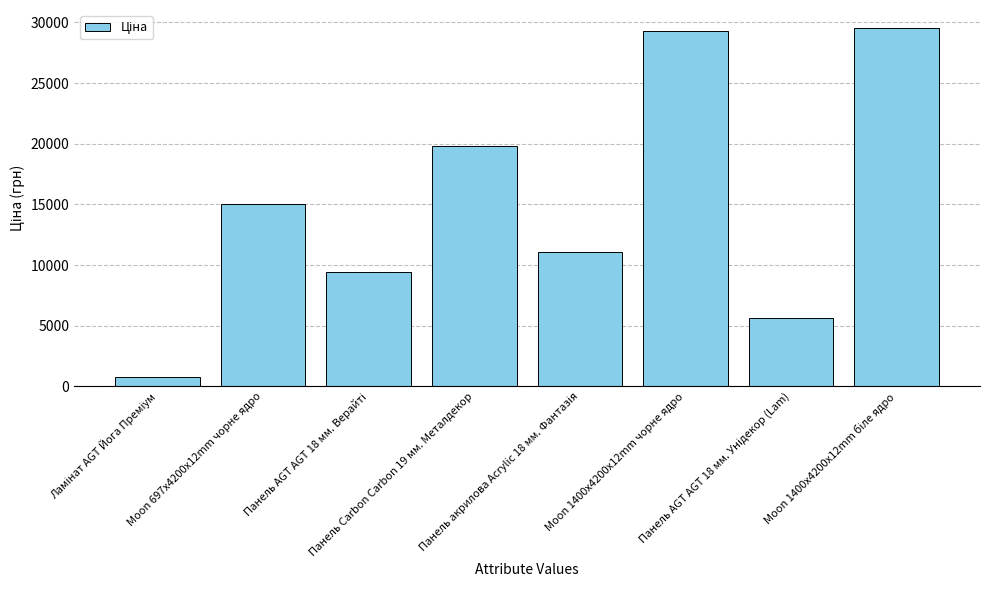

What is the difference between the maximum and minimum values?

28735.9